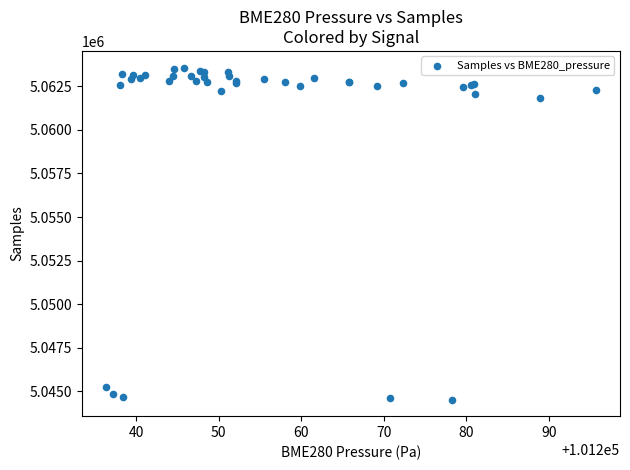

What Y value in the scatter plot is closest to 5054053?

5061816